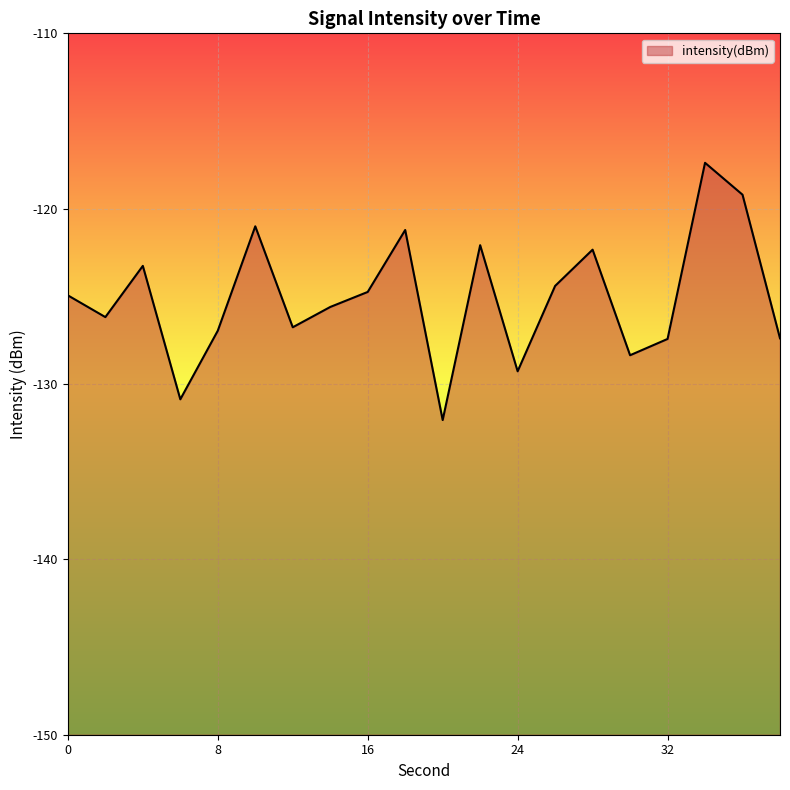

At which label is the value closest to -124?

26